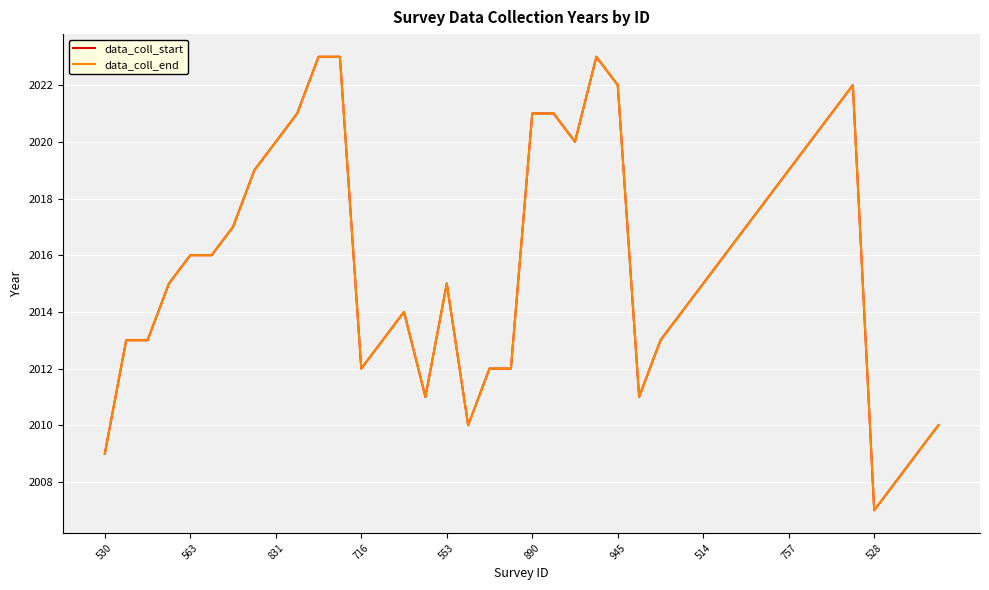

True or false: data_coll_start and data_coll_end intersect in this chart.

False